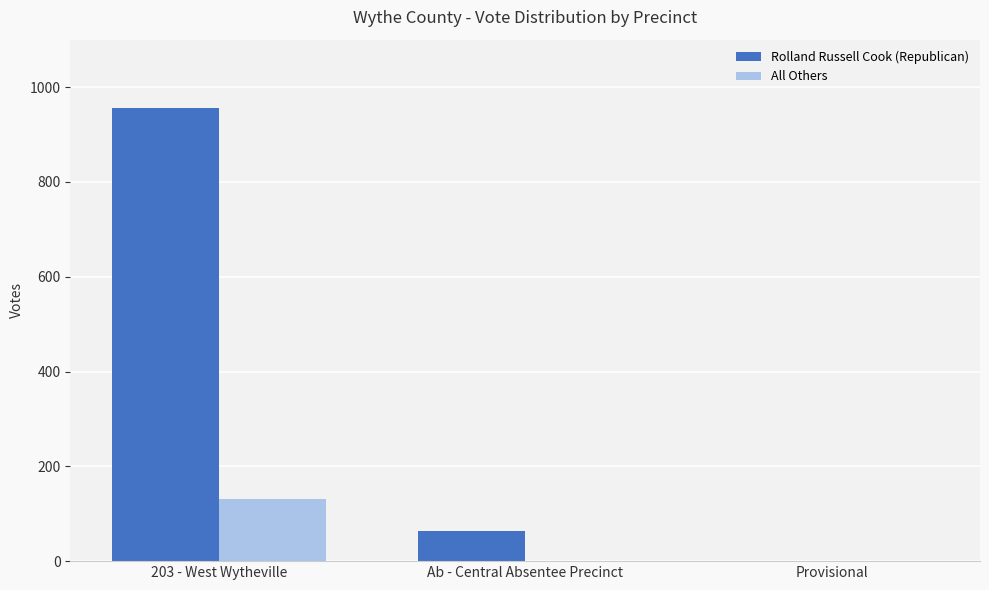

Which label corresponds to the largest value in the chart?

203 - West Wytheville